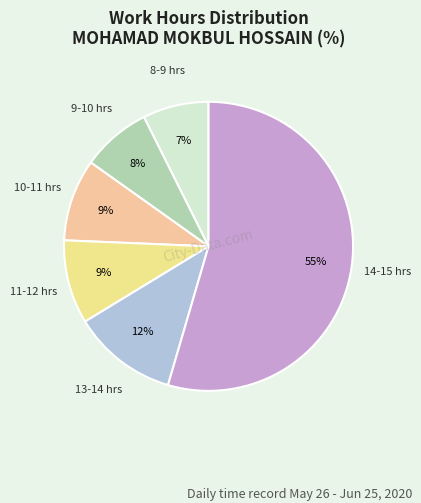

To the nearest percent, what portion does 11-12 hrs represent?

9%